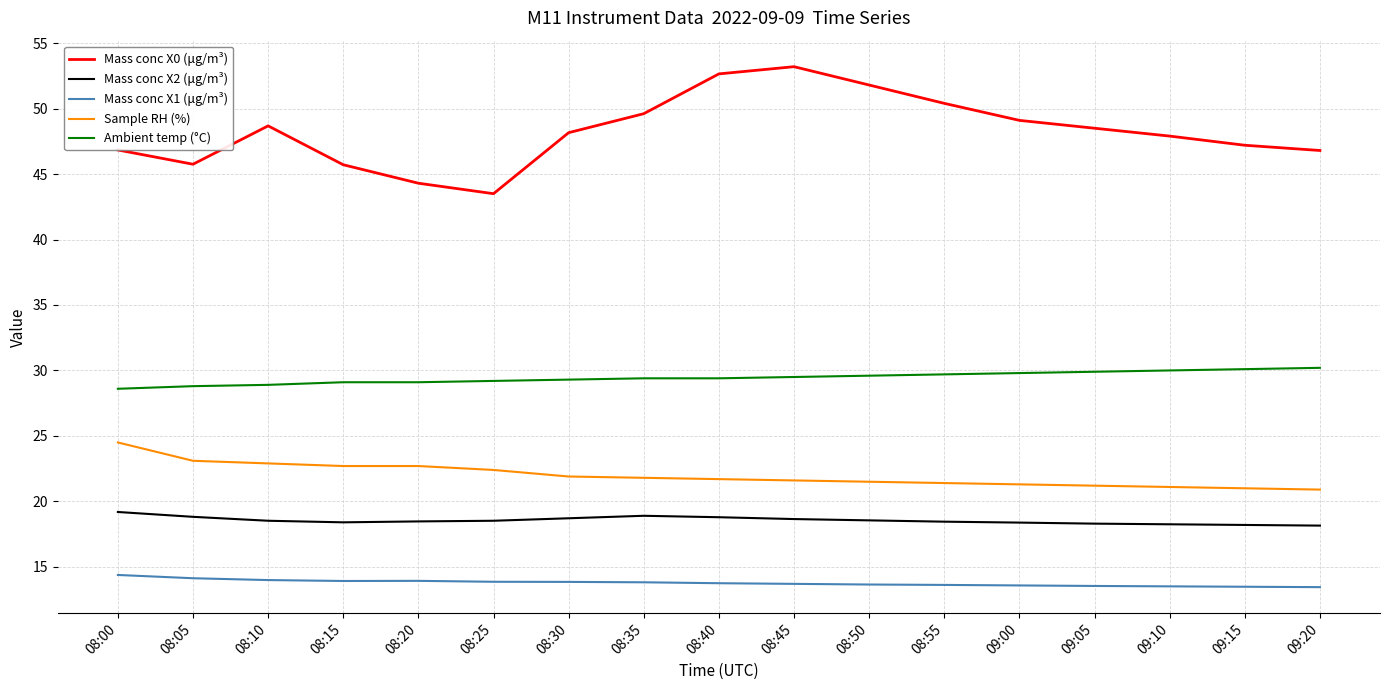

Does the chart display data point markers on the line(s)?

No